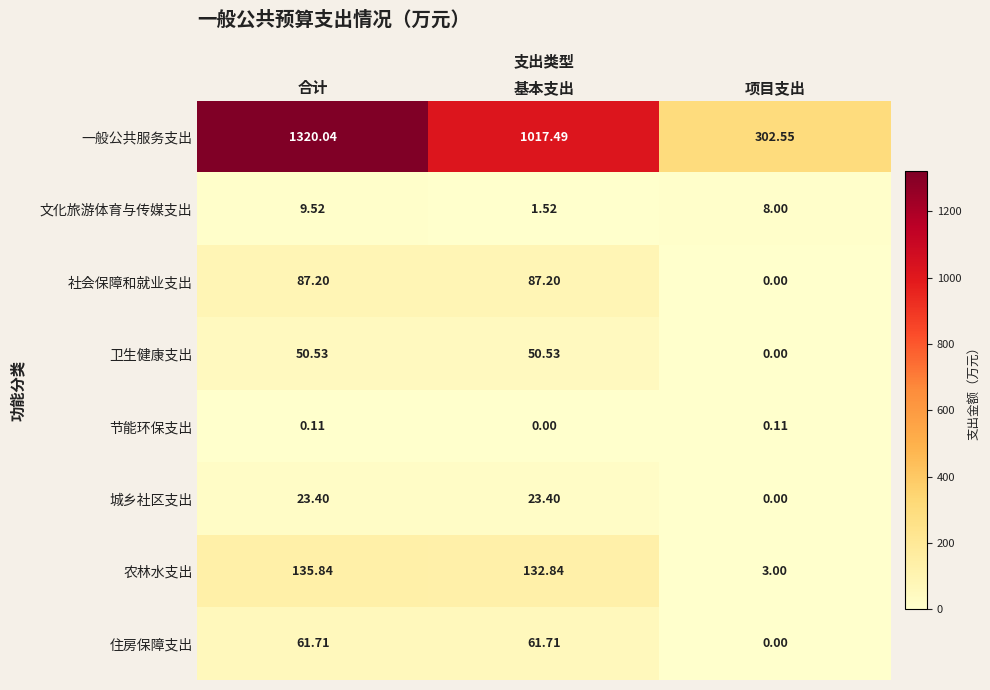

Which label corresponds to the largest value in the chart?

合计